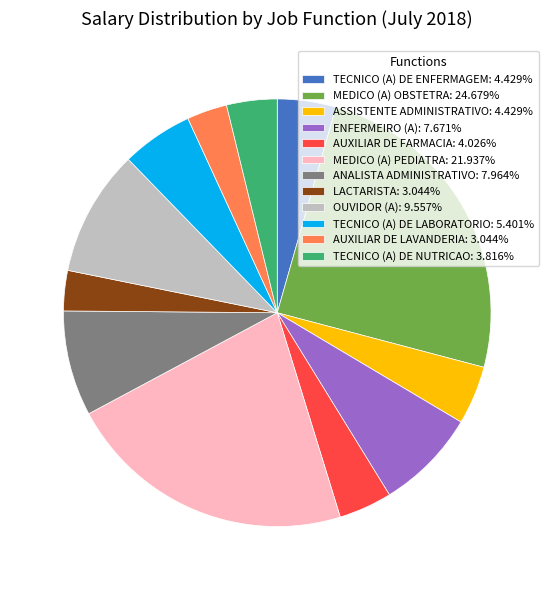

Is the sum of TECNICO (A) DE ENFERMAGEM: 4.429% and OUVIDOR (A): 9.557% greater than half?

No